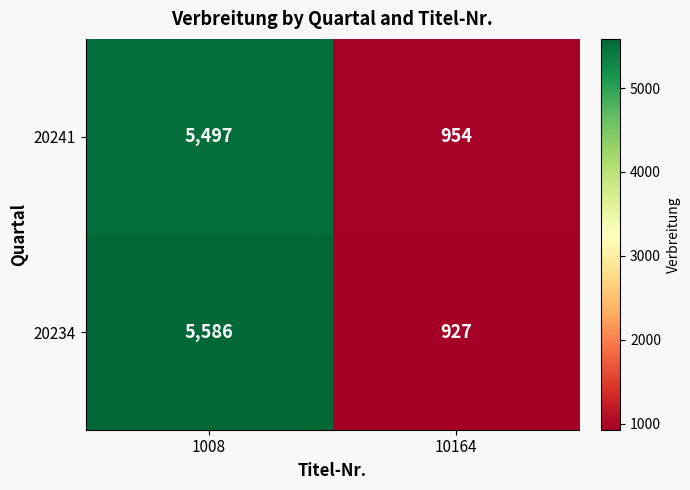

How many series are shown in this chart?

2